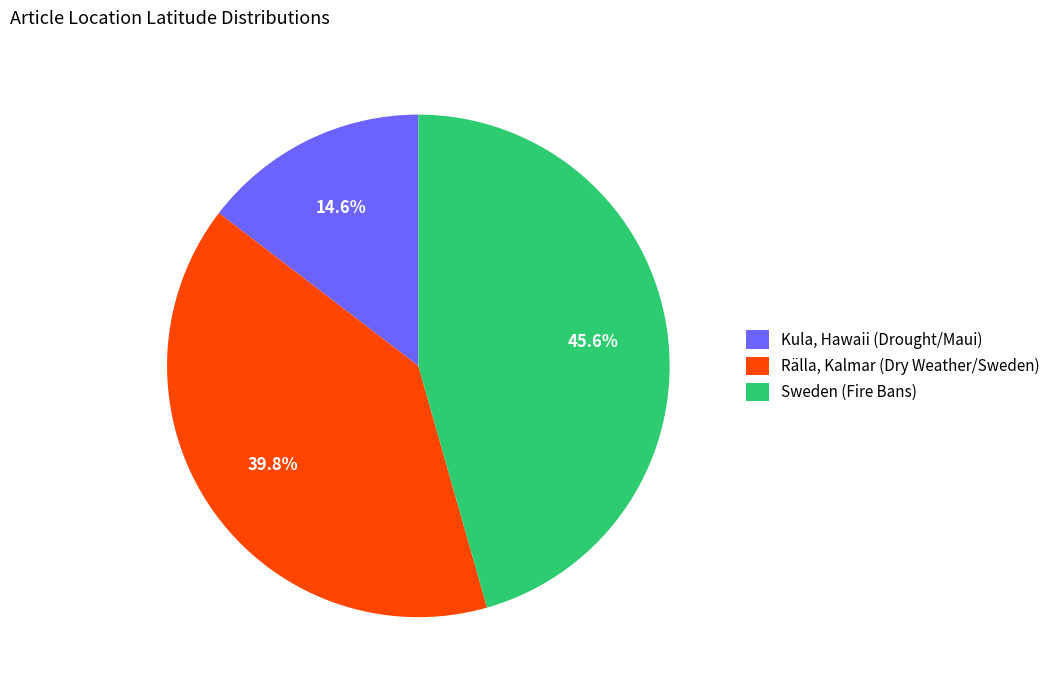

Which category has the smallest portion of the pie?

Kula, Hawaii (Drought/Maui)